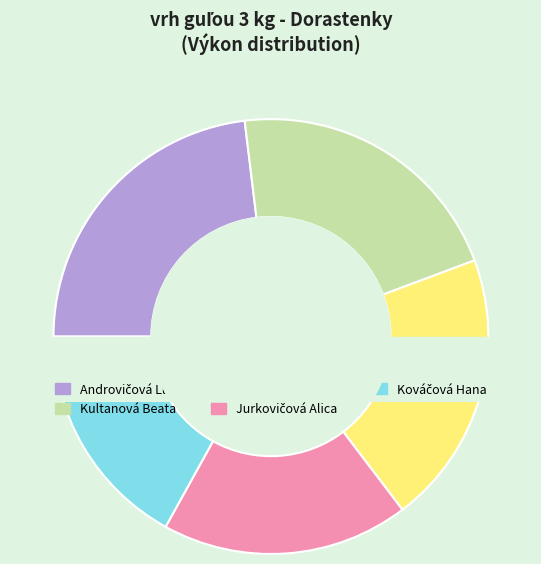

What is the largest slice in the pie chart?

Androvičová Lucia